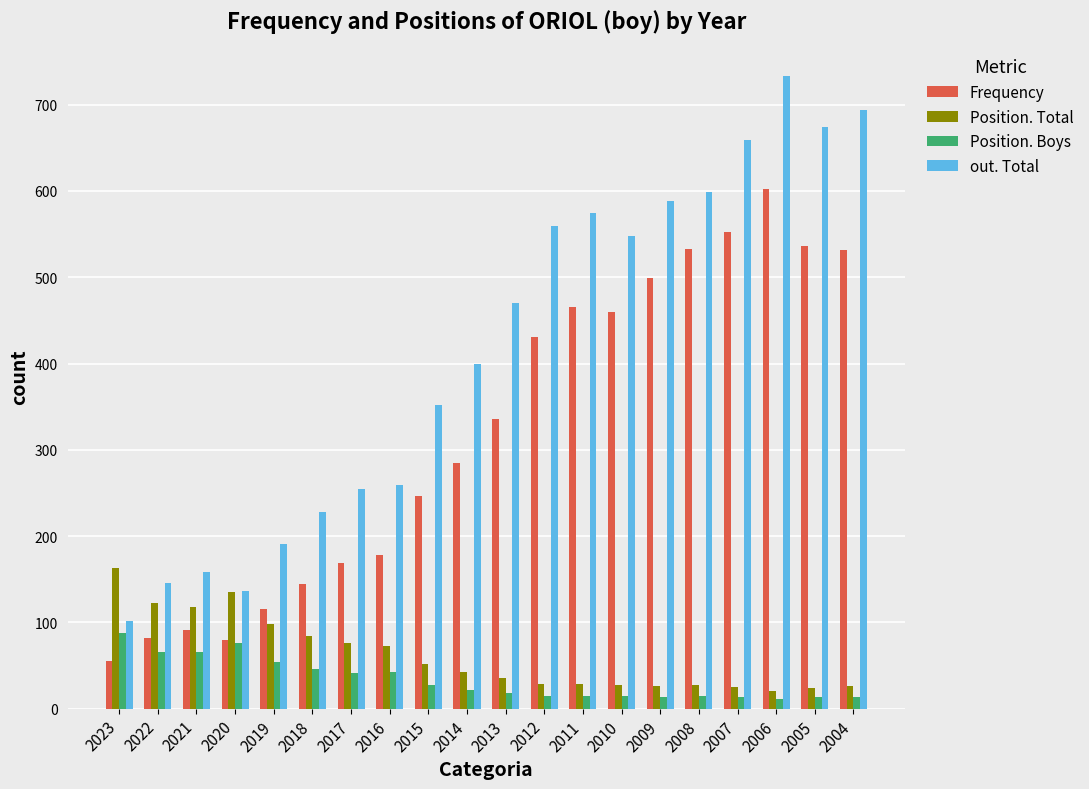

Which category has the highest value across all series?

2006